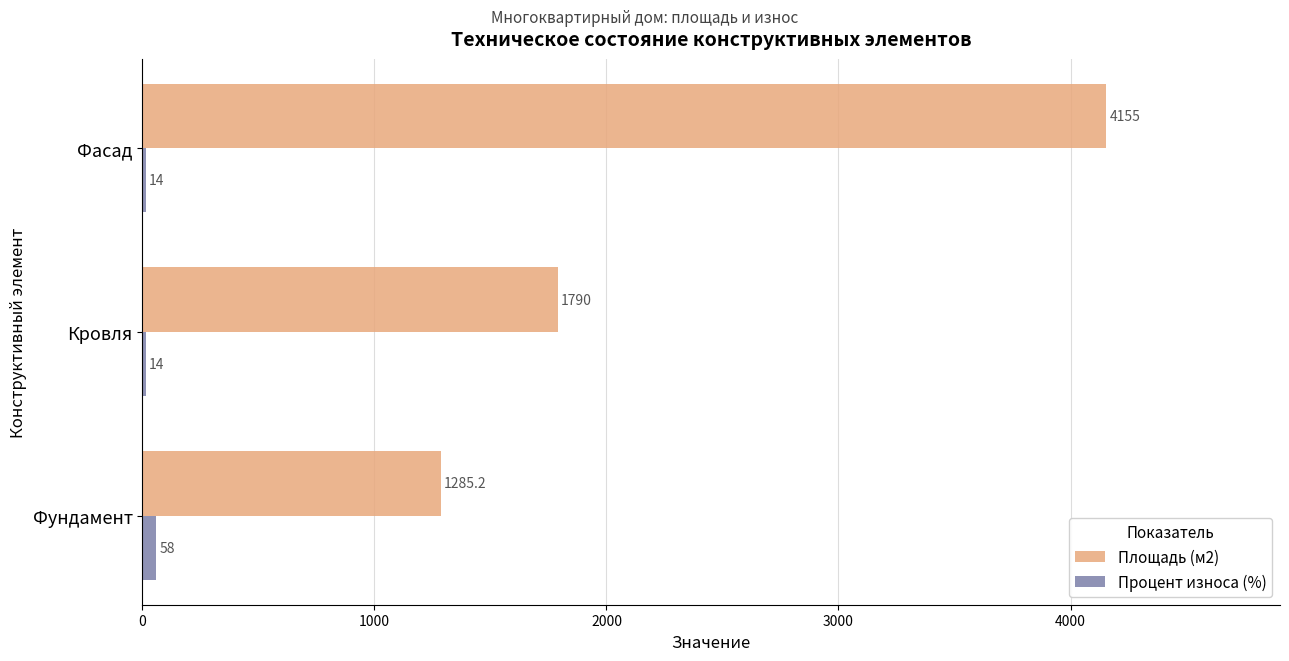

Which category has the highest value in the Площадь (м2) series?

Фасад